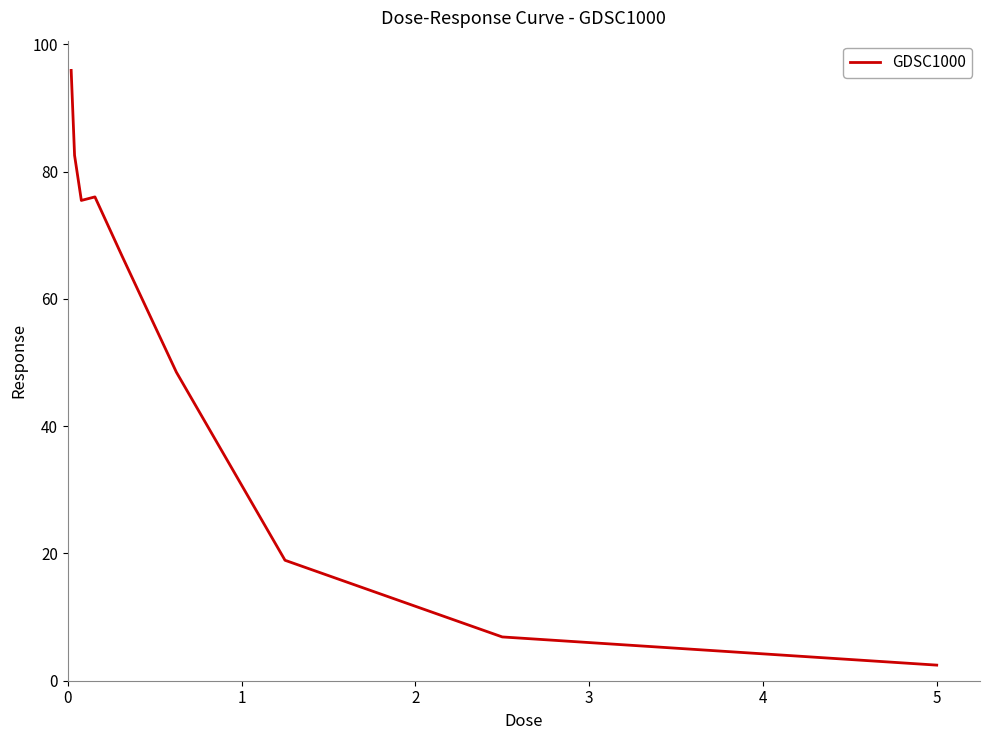

What is the minimum value shown in the chart?

2.5